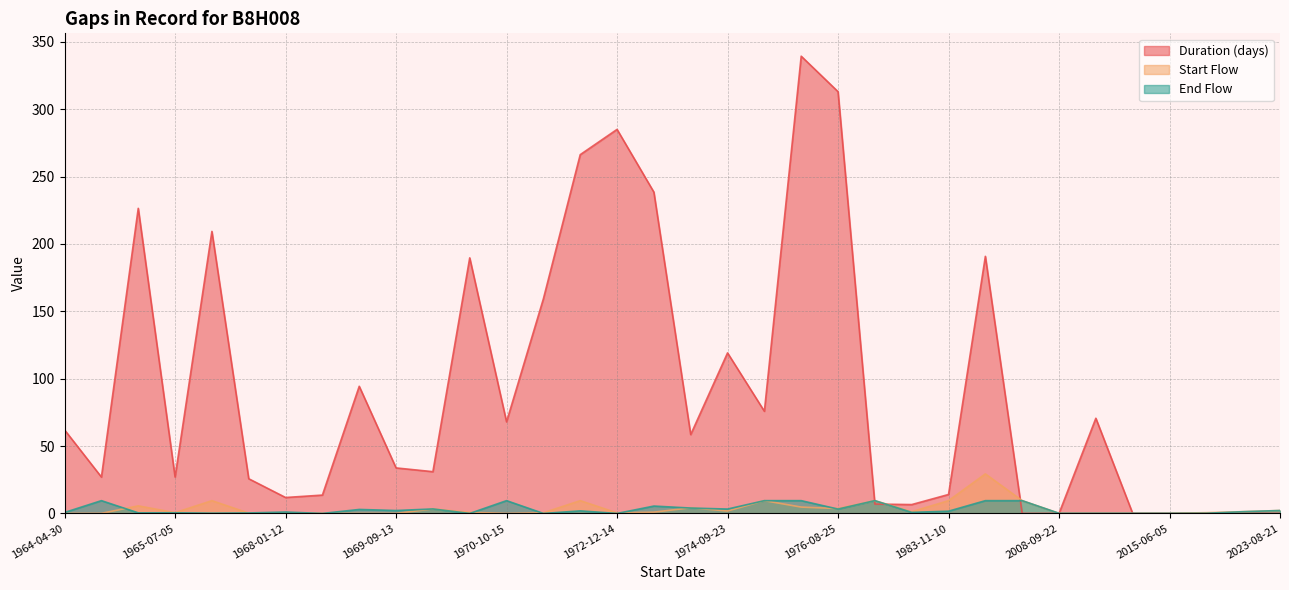

How many values in the Duration (days) series are below 58?

17